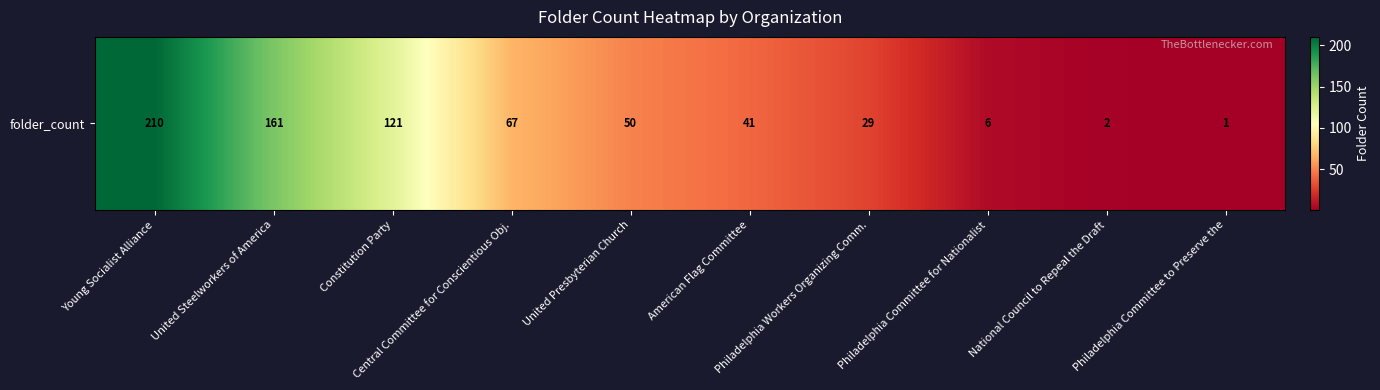

Reading left to right, extract all data points from this chart.

210	161	121	67	50	41	29	6	2	1